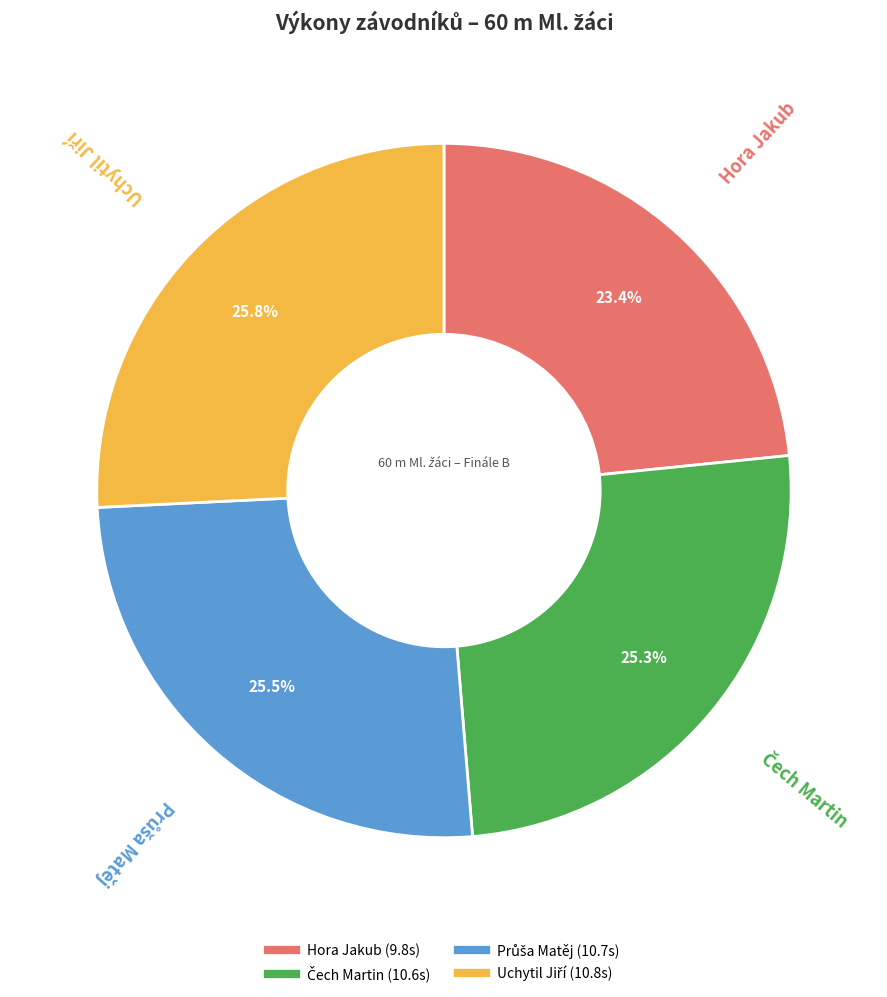

Does Hora Jakub account for over 50% of the chart?

No